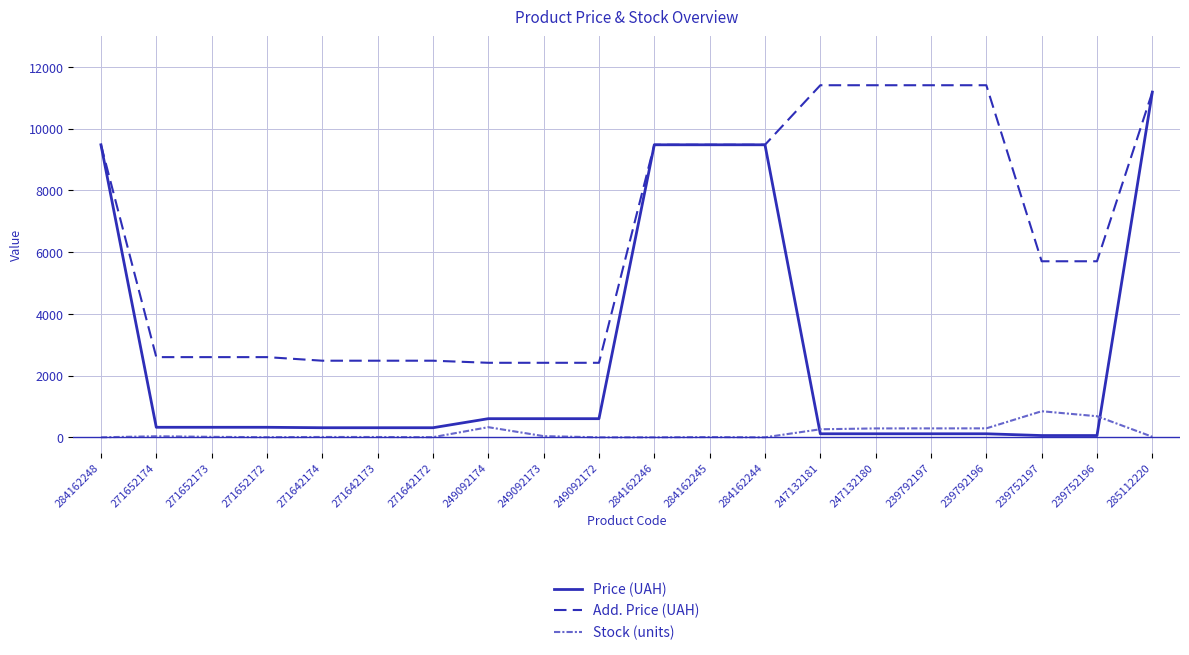

The value of Price (UAH) at 284162248 is 9480.1. True or false?

True